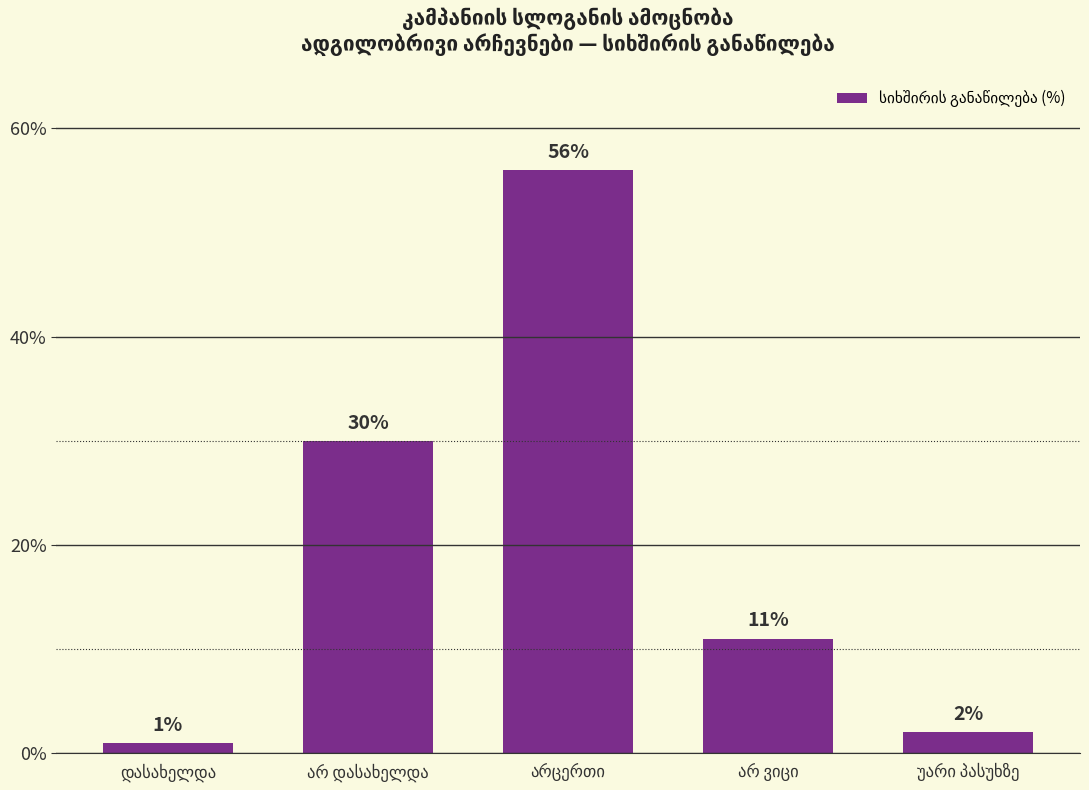

What is the value of the 3rd bar from the left?

56